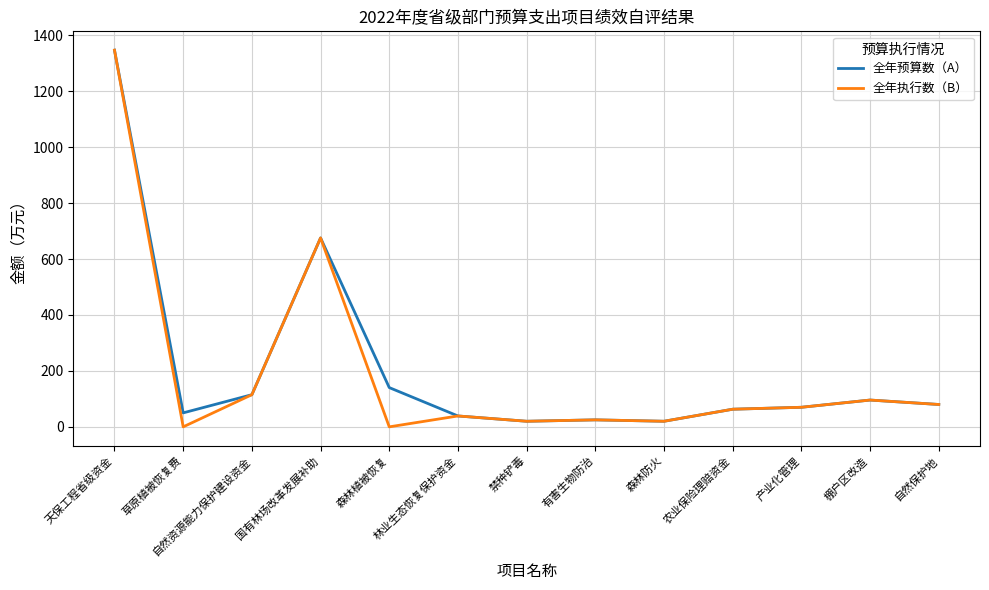

The 全年预算数（A） series shows 154.6 at 棚户区改造. True or false?

False